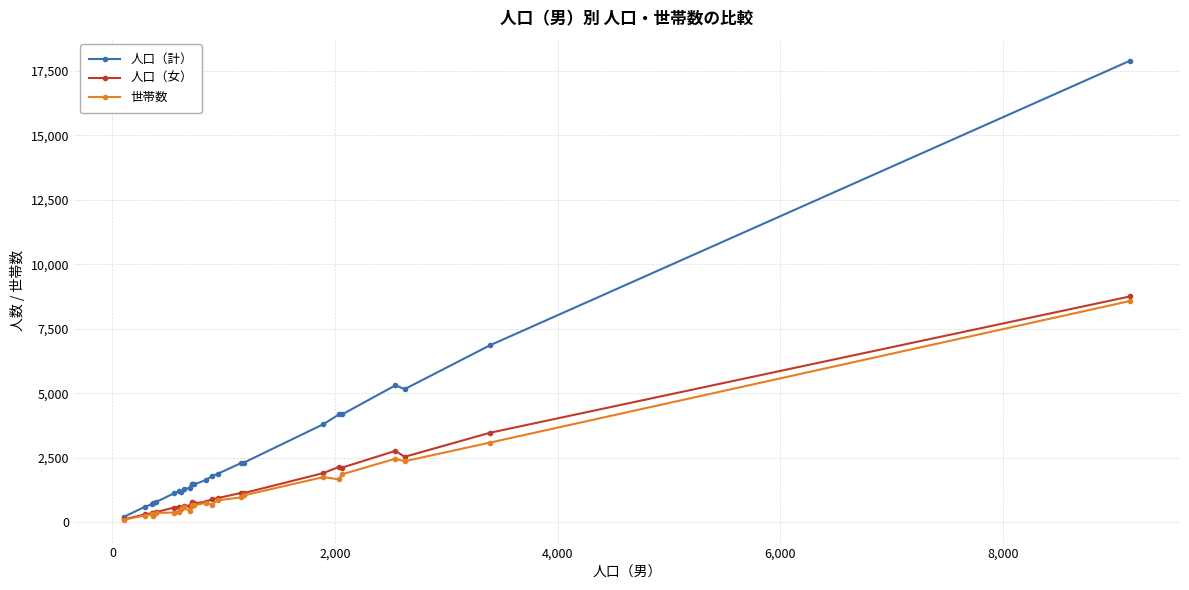

What is the maximum value shown in the chart?

17893